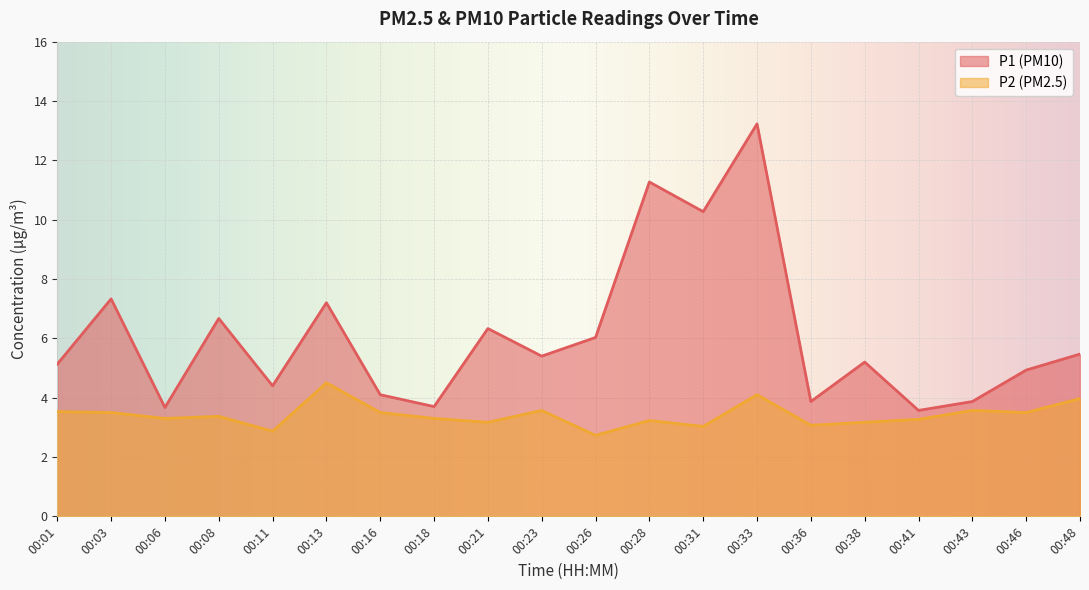

What is the highest value of the P2 series?

4.5